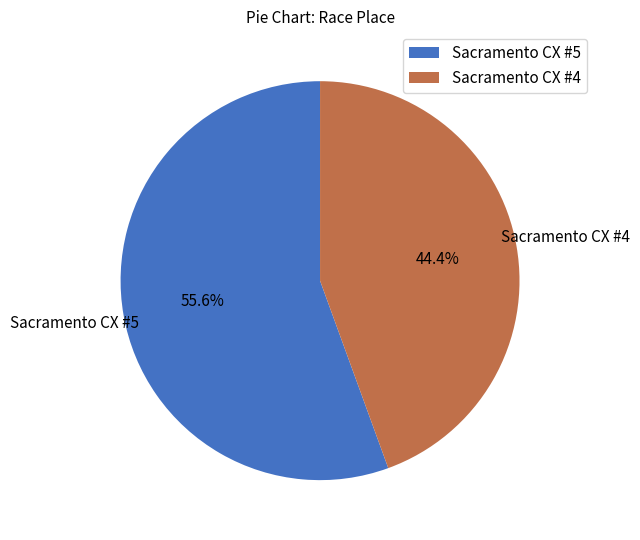

To the nearest percent, what portion does Sacramento CX #4 represent?

44%